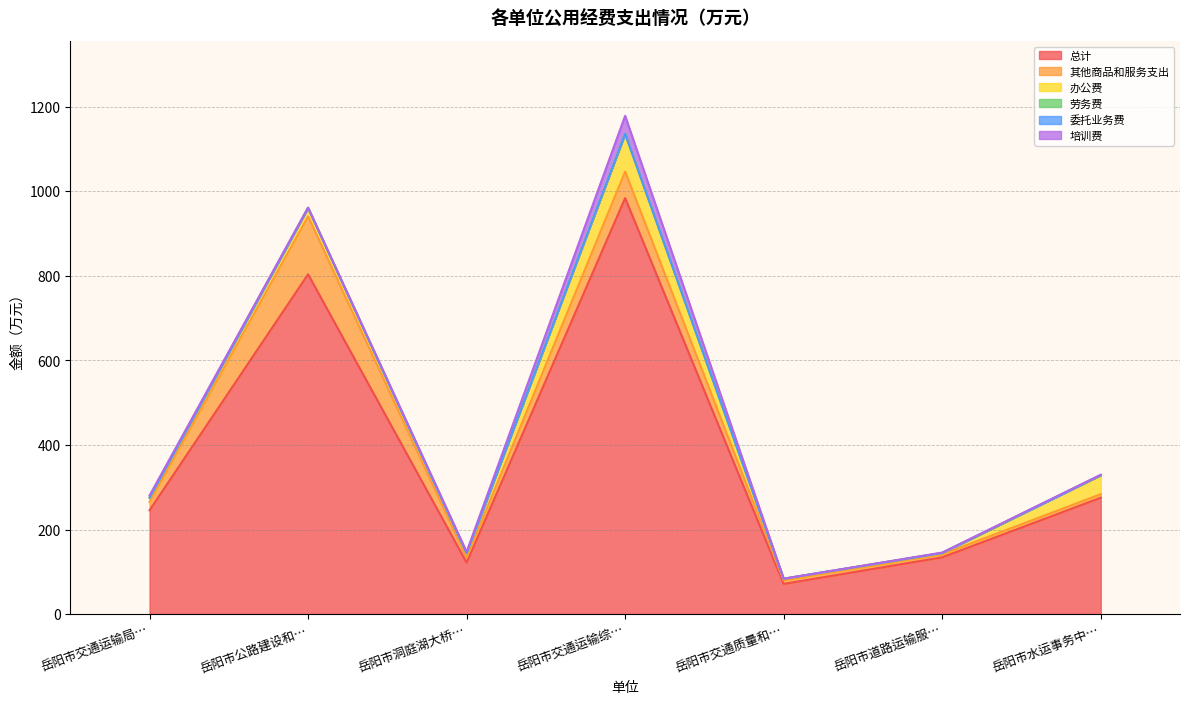

Reading right to left, extract all data points from this chart.

总计: 岳阳市水运事务中心=275.2	岳阳市道路运输服务中心=134.3	岳阳市交通质量和安全监督站=71.5	岳阳市交通运输综合行政执法支队=984.0	岳阳市洞庭湖大桥养护中心=121.7	岳阳市公路建设和养护中心=803.7	岳阳市交通运输局本级=245.5
其他商品和服务支出: 岳阳市水运事务中心=8.4	岳阳市道路运输服务中心=7.2	岳阳市交通质量和安全监督站=8.2	岳阳市交通运输综合行政执法支队=62.6	岳阳市洞庭湖大桥养护中心=11.3	岳阳市公路建设和养护中心=137.0	岳阳市交通运输局本级=19.9
办公费: 岳阳市水运事务中心=45.0	岳阳市道路运输服务中心=3.0	岳阳市交通质量和安全监督站=4.0	岳阳市交通运输综合行政执法支队=89.5	岳阳市洞庭湖大桥养护中心=11.0	岳阳市公路建设和养护中心=20.0	岳阳市交通运输局本级=10.0
劳务费: 岳阳市水运事务中心=0.0	岳阳市道路运输服务中心=0.0	岳阳市交通质量和安全监督站=0.0	岳阳市交通运输综合行政执法支队=0.0	岳阳市洞庭湖大桥养护中心=0.0	岳阳市公路建设和养护中心=0.0	岳阳市交通运输局本级=0.0
委托业务费: 岳阳市水运事务中心=0.0	岳阳市道路运输服务中心=0.0	岳阳市交通质量和安全监督站=0.0	岳阳市交通运输综合行政执法支队=0.0	岳阳市洞庭湖大桥养护中心=0.0	岳阳市公路建设和养护中心=0.0	岳阳市交通运输局本级=0.0
培训费: 岳阳市水运事务中心=1.0	岳阳市道路运输服务中心=1.0	岳阳市交通质量和安全监督站=0.0	岳阳市交通运输综合行政执法支队=42.6	岳阳市洞庭湖大桥养护中心=3.2	岳阳市公路建设和养护中心=1.0	岳阳市交通运输局本级=5.0